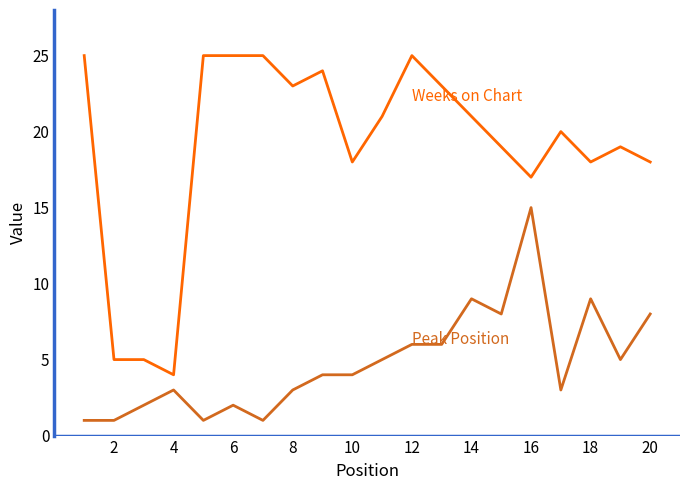

What is the maximum value shown in the chart?

25